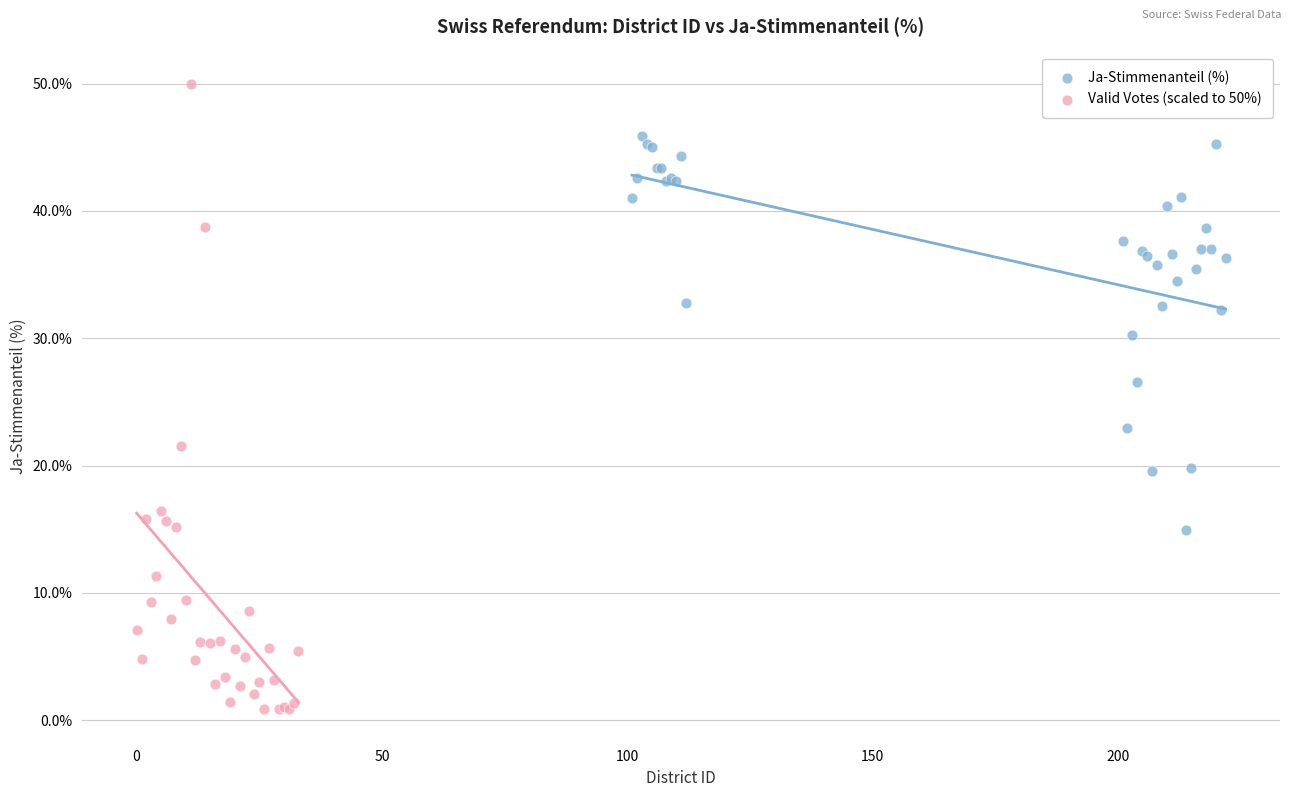

Which series has the widest spread of Y values?

Valid Votes (scaled to 50%)